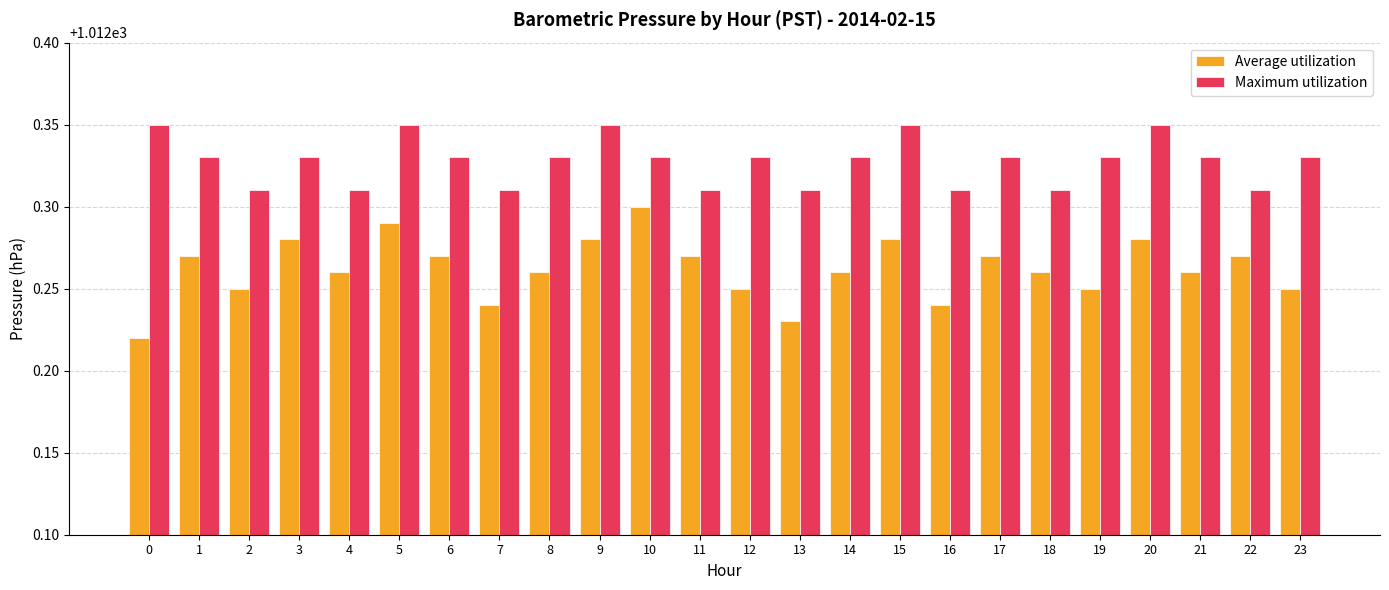

What is the total value across all series at 8?

2024.6